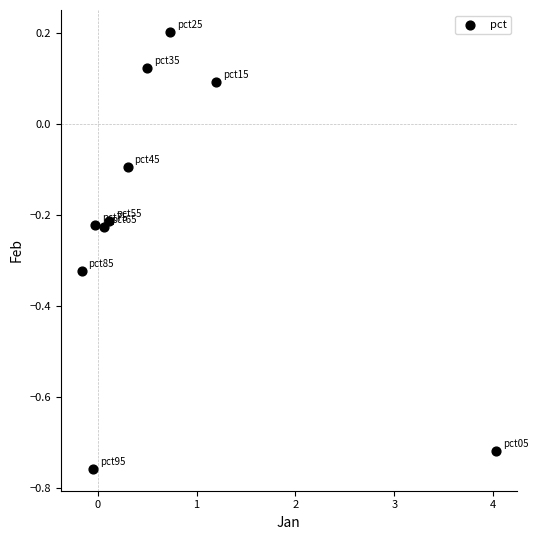

What is the range of Y values (max minus min)?

1.0